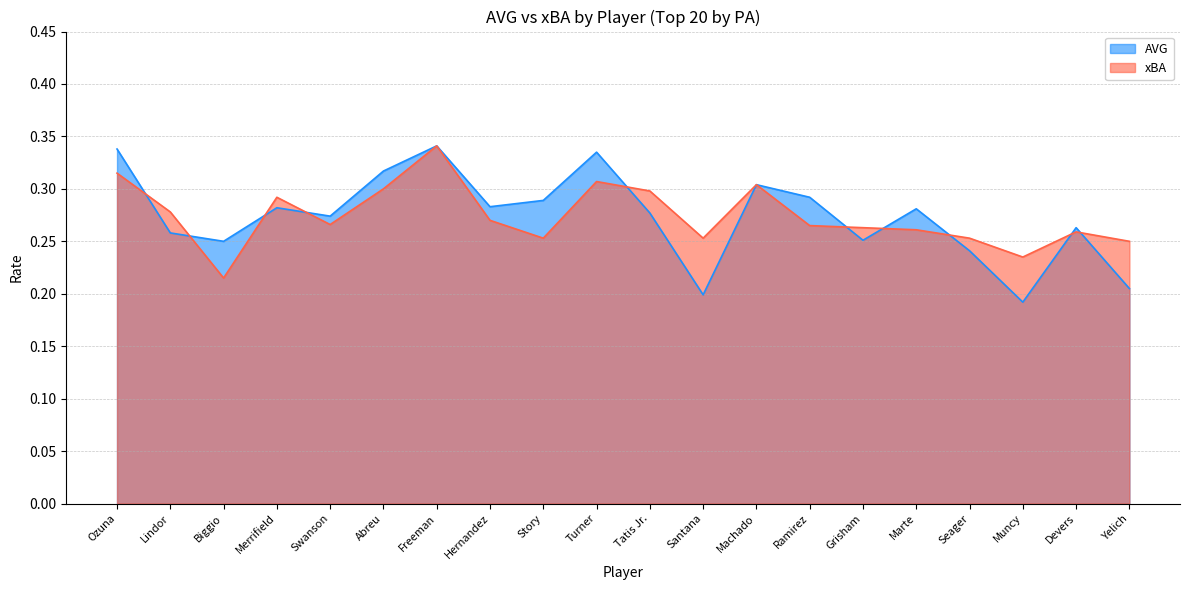

Reading right to left, what are all the values shown in this chart?

AVG: Yelich=0.2	Devers=0.3	Muncy=0.2	Seager=0.2	Marte=0.3	Grisham=0.3	Ramirez=0.3	Machado=0.3	Santana=0.2	Tatis Jr.=0.3	Turner=0.3	Story=0.3	Hernandez=0.3	Freeman=0.3	Abreu=0.3	Swanson=0.3	Merrifield=0.3	Biggio=0.2	Lindor=0.3	Ozuna=0.3
xBA: Yelich=0.2	Devers=0.3	Muncy=0.2	Seager=0.3	Marte=0.3	Grisham=0.3	Ramirez=0.3	Machado=0.3	Santana=0.3	Tatis Jr.=0.3	Turner=0.3	Story=0.3	Hernandez=0.3	Freeman=0.3	Abreu=0.3	Swanson=0.3	Merrifield=0.3	Biggio=0.2	Lindor=0.3	Ozuna=0.3